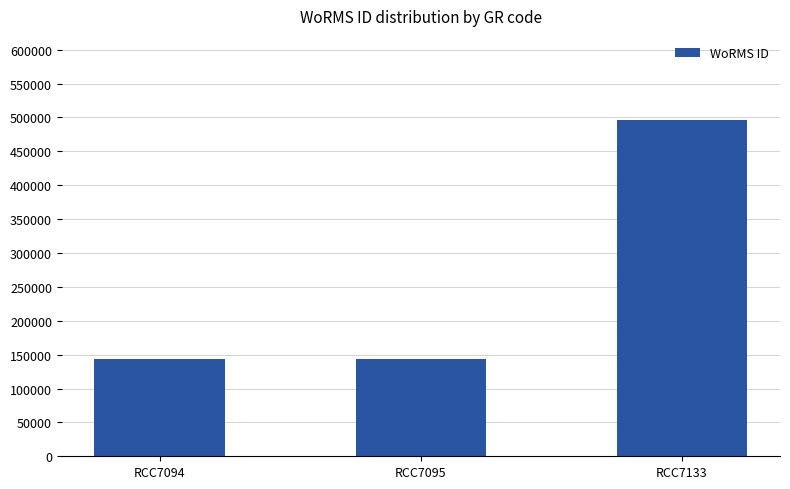

How many categories are shown in the chart?

3